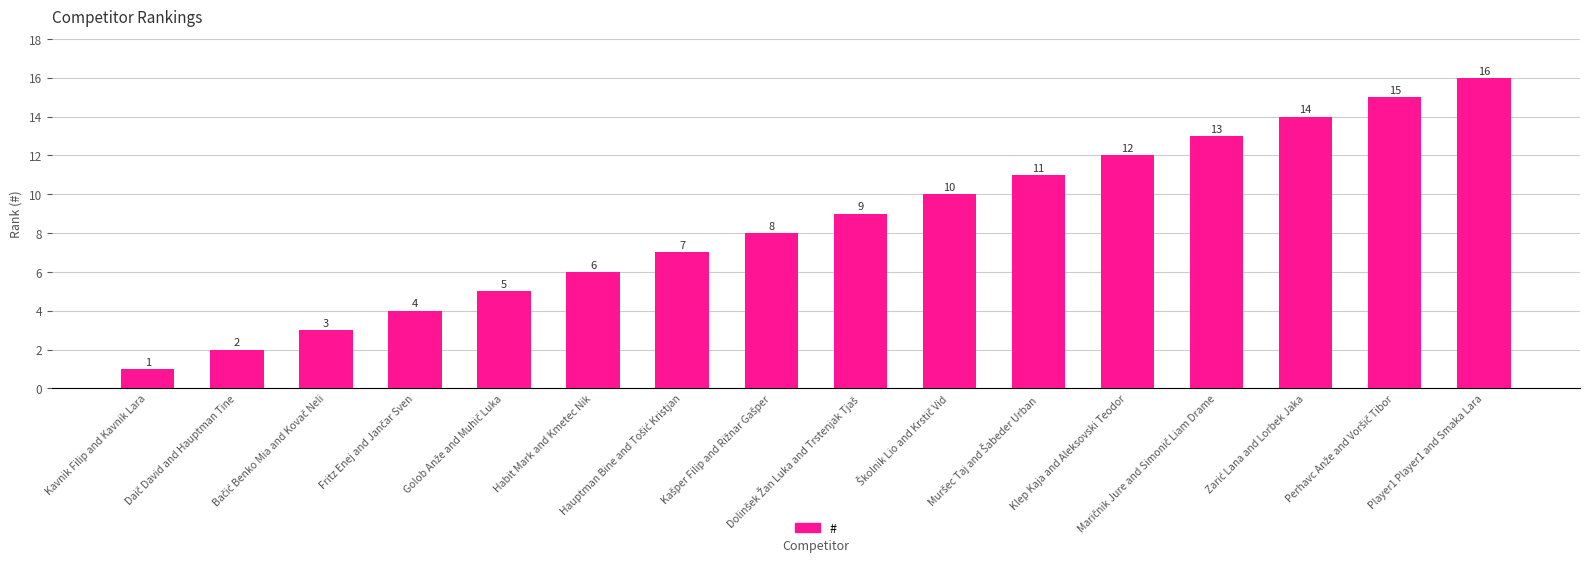

Which category has the lowest value across all series?

Kavnik Filip and Kavnik Lara